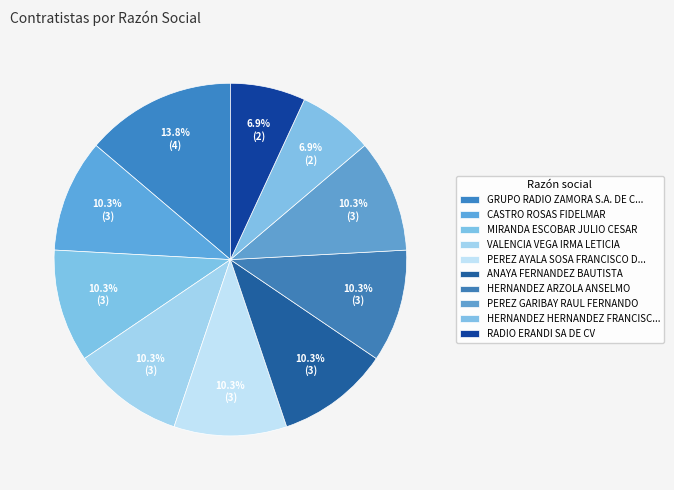

How many slices are in this pie chart?

10